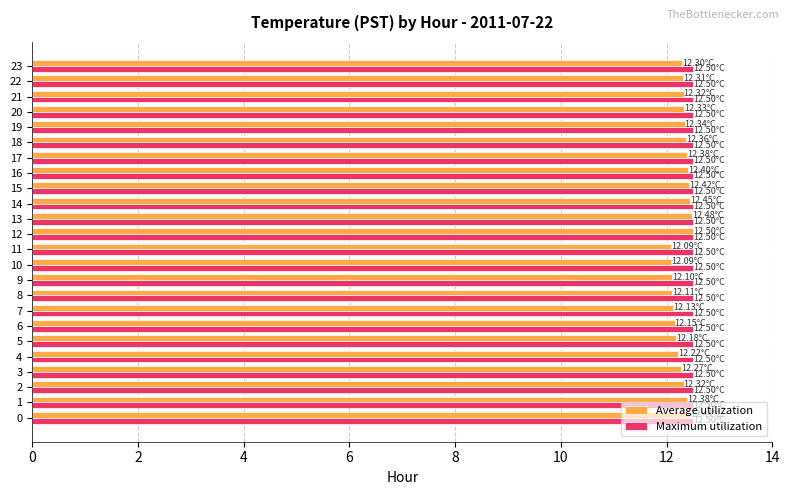

What is the spread (max minus min) of values at 11?

0.4